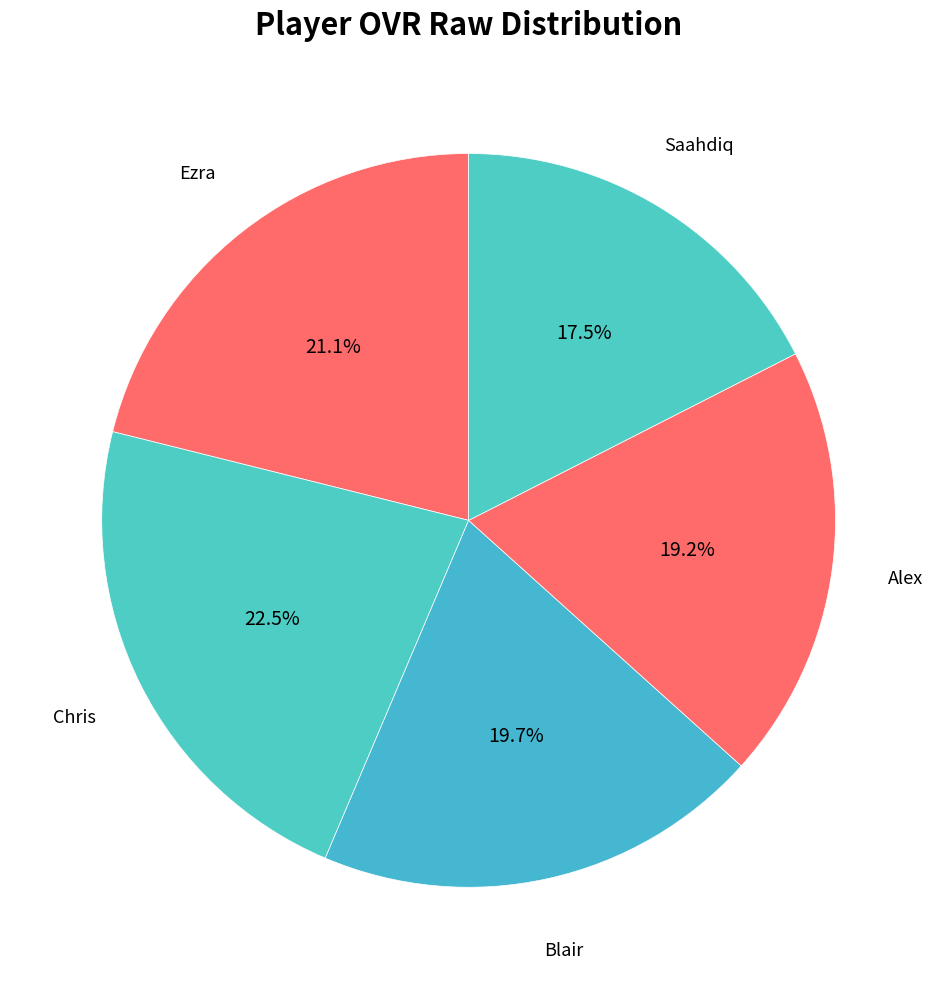

To the nearest percent, what is the difference between the largest and smallest slice percentages?

5%